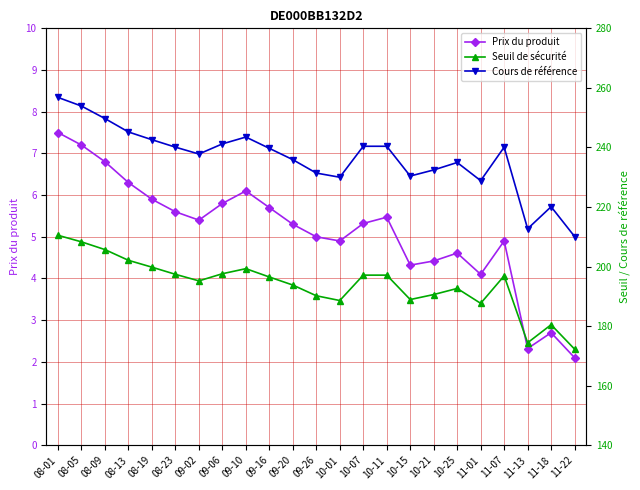

What position from the right is 08-09?

21